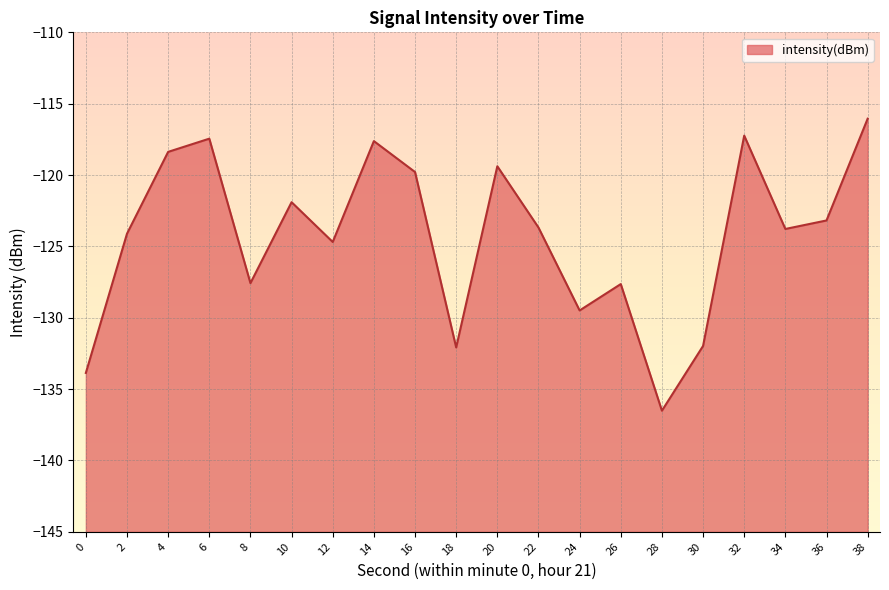

What is the change in value from 24 to 28?

-7.0